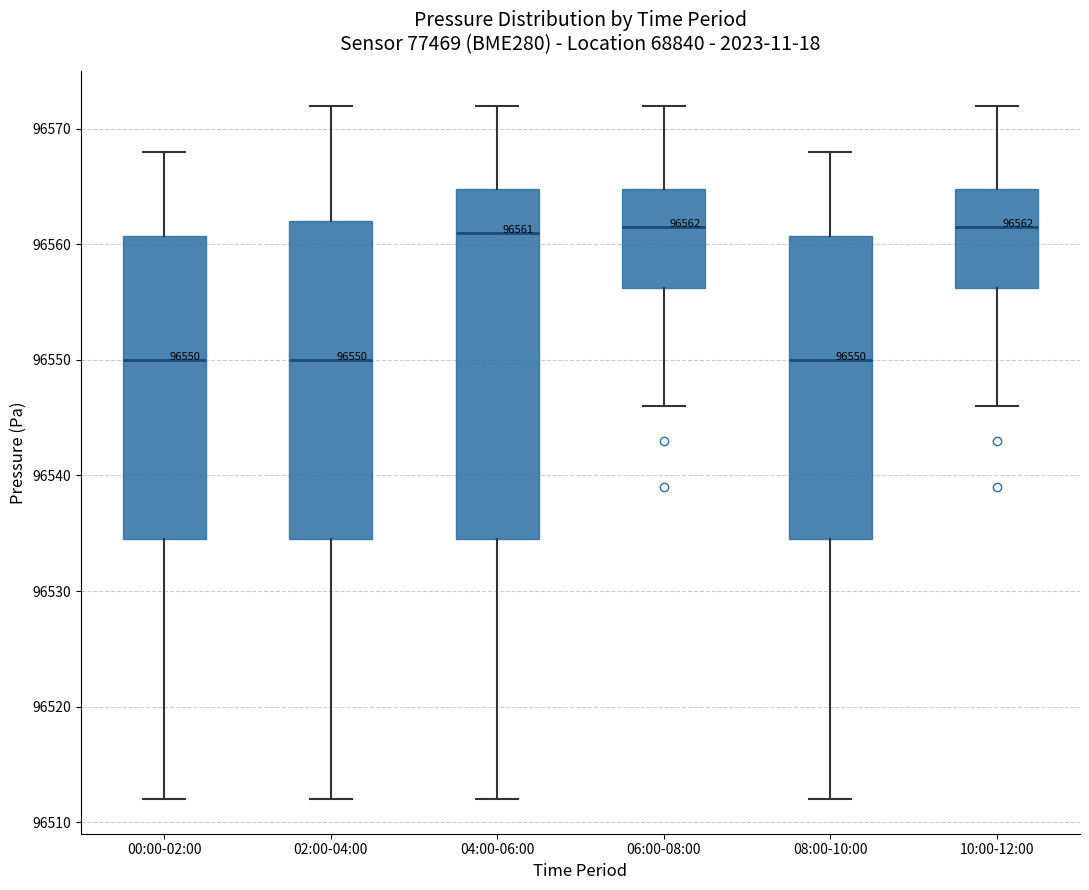

Which box is the tallest, from its lower edge to its upper edge?

04:00-06:00